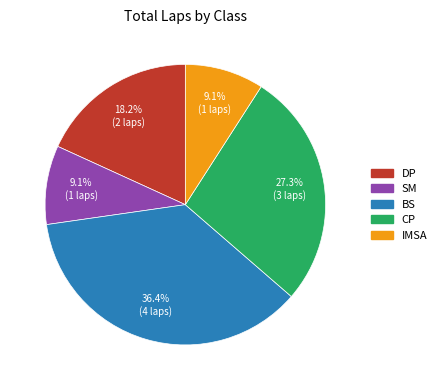

Is there a majority slice in this chart?

No